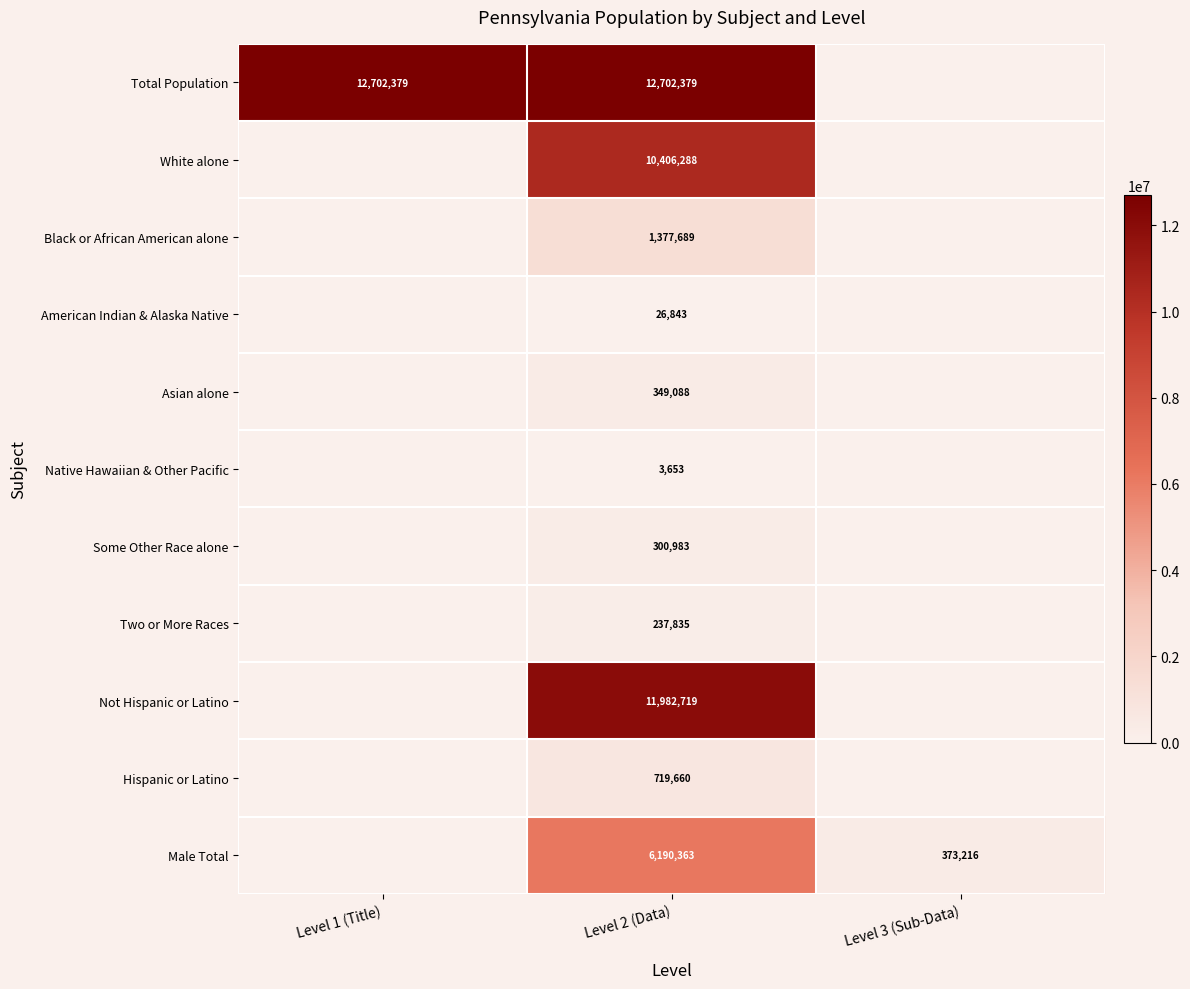

What is the difference between the highest and lowest values at Level 2 (Data)?

12698726